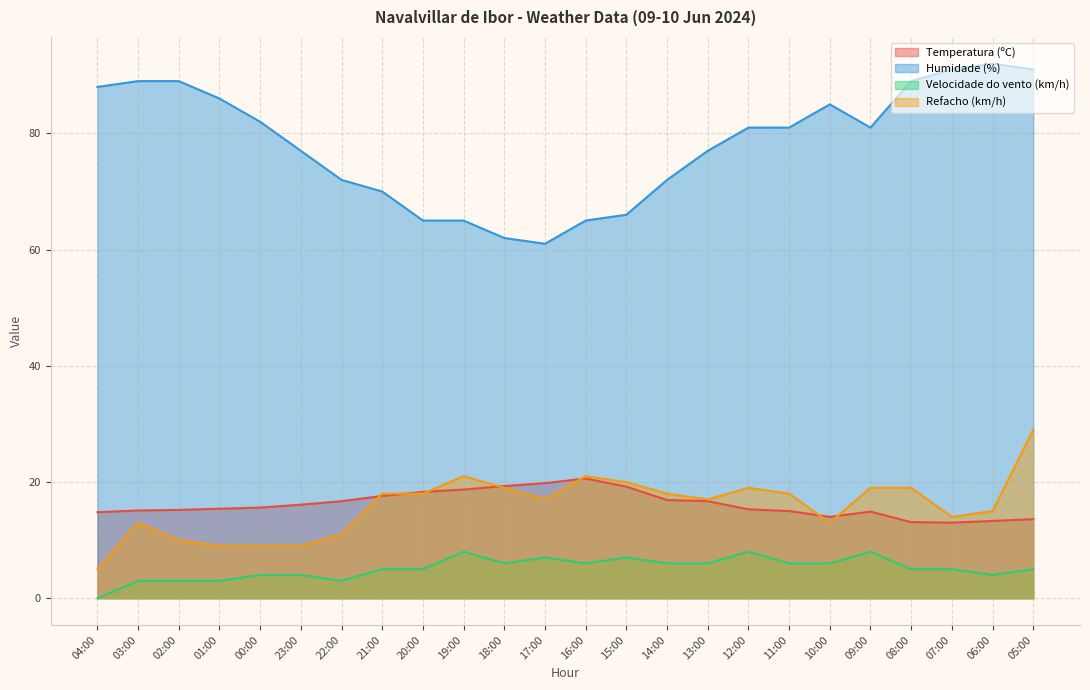

Where does the Humidade (%) series first go above 81?

04:00